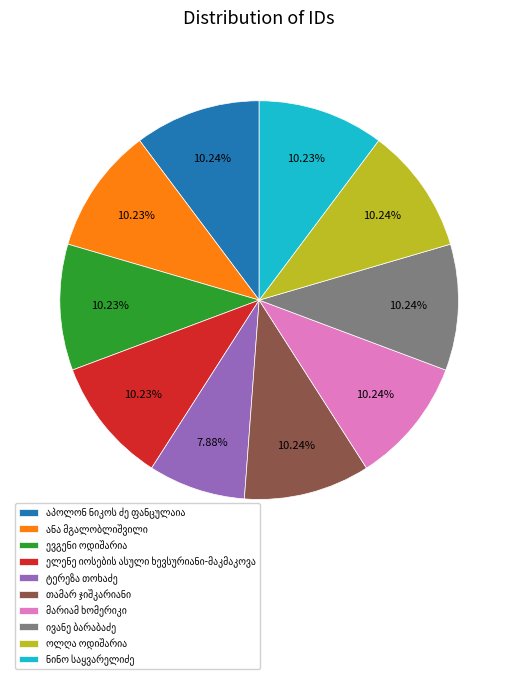

Is there any slice that represents more than half of the pie?

No